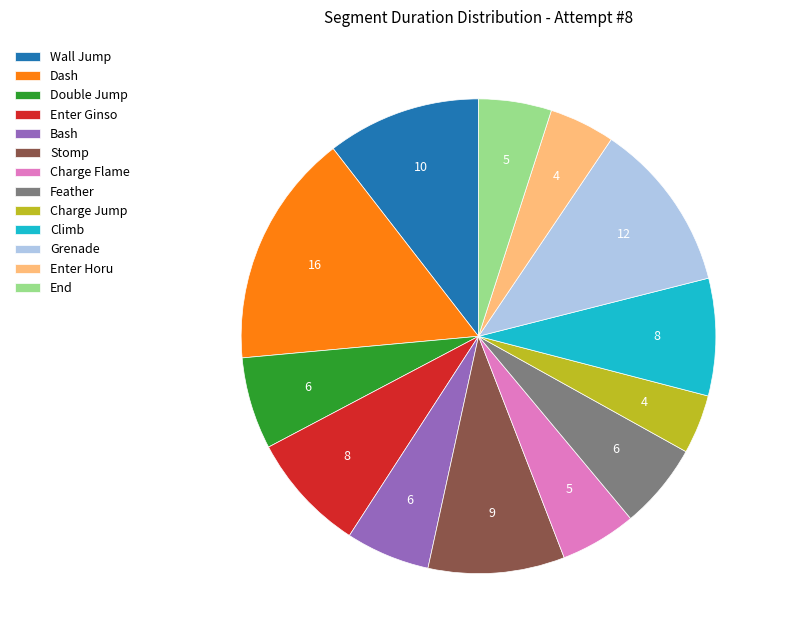

Is it true that Wall Jump is 10% of the pie?

True